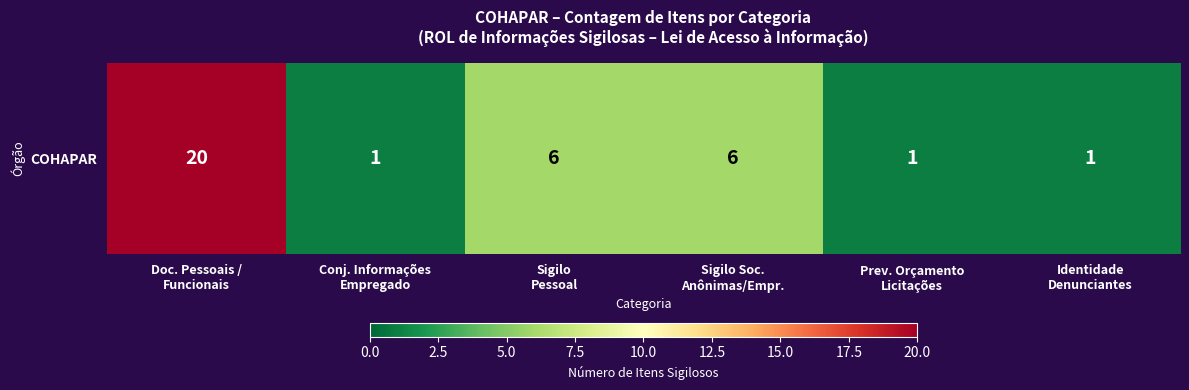

The value at Conj. Informações
Empregado is 2. True or false?

False